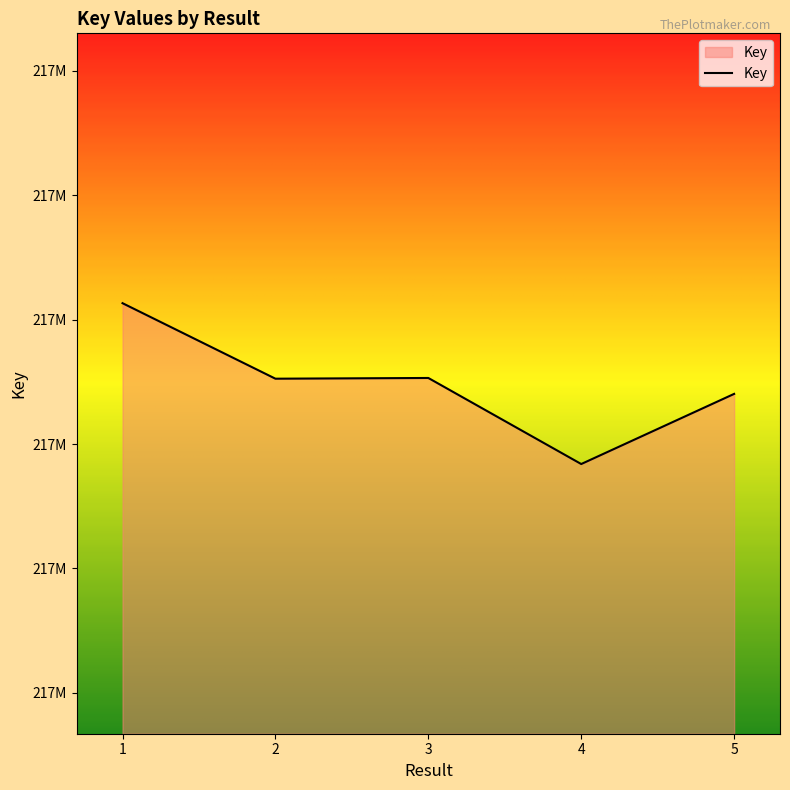

The value at 4 is 130568755. True or false?

False